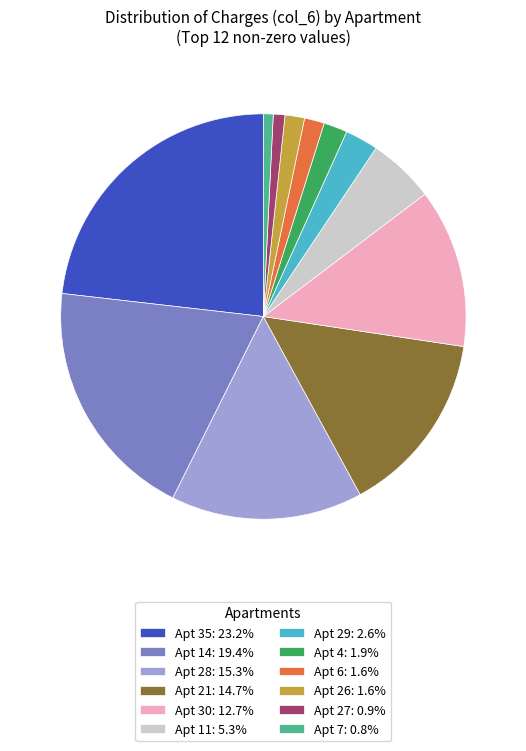

Is there any slice that represents more than half of the pie?

No